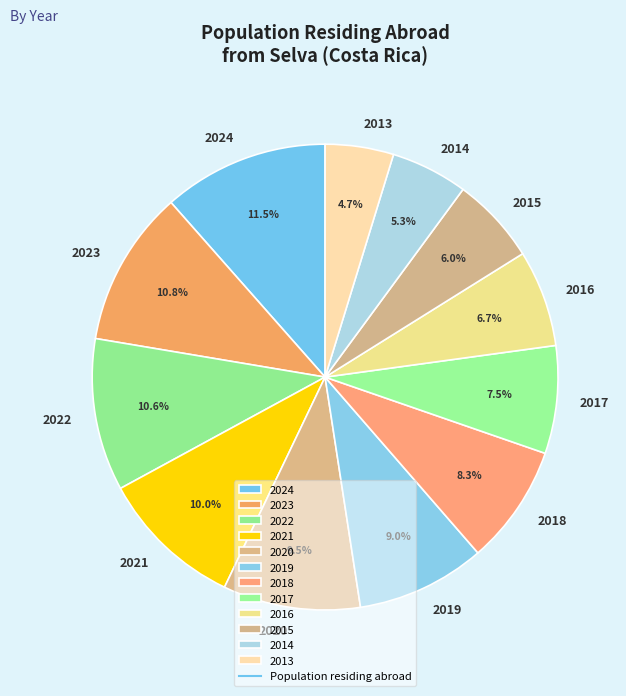

How much of the chart is everything except 2022?

89.4%